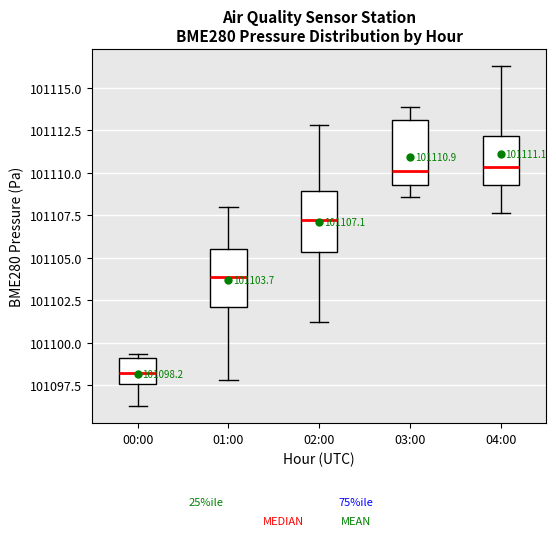

Which box has the lowest median line?

00:00